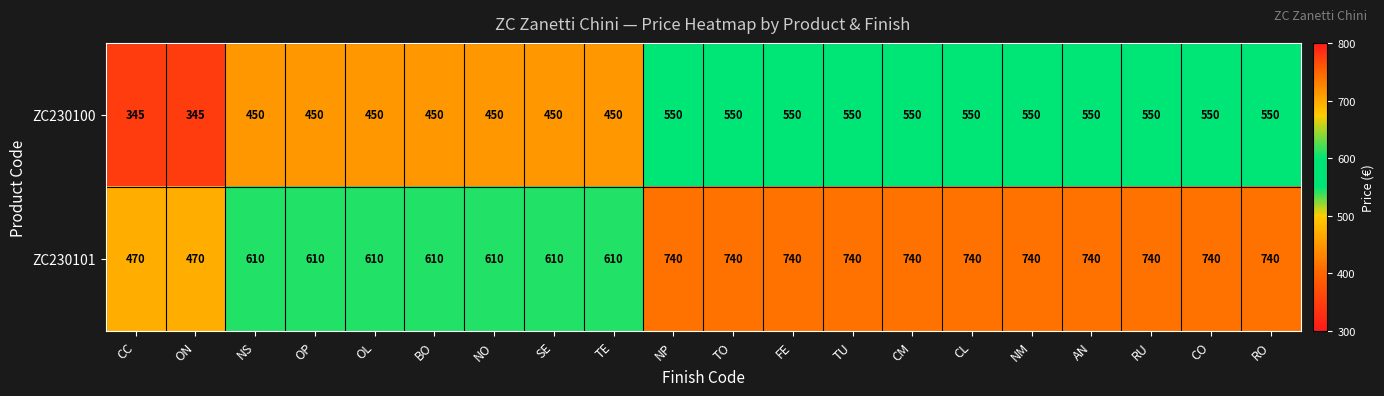

Rank the series by their average value, from highest to lowest.

ZC230101, ZC230100